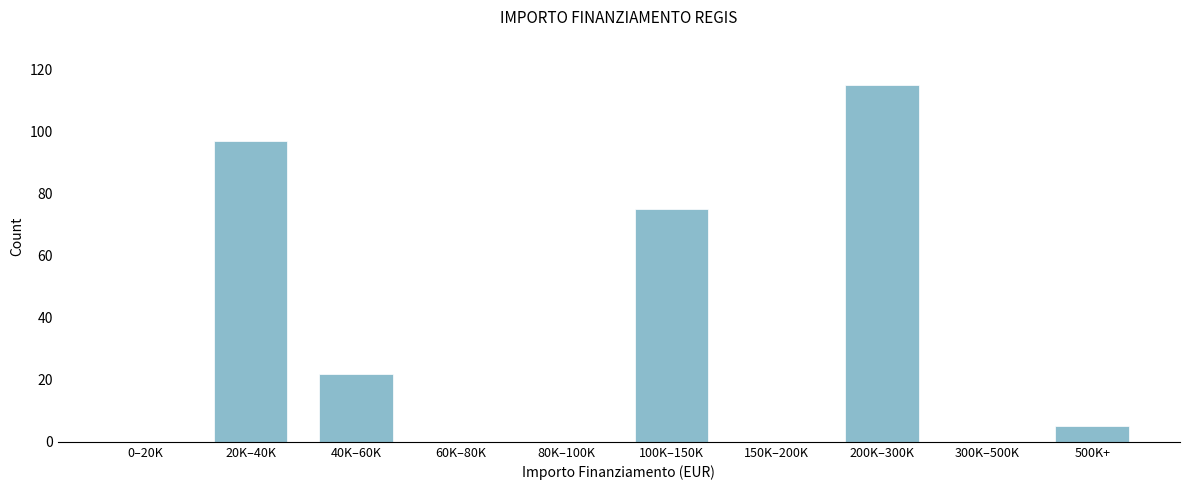

Reading left to right, extract all data points from this chart.

0–20K=0	20K–40K=97	40K–60K=22	60K–80K=0	80K–100K=0	100K–150K=75	150K–200K=0	200K–300K=115	300K–500K=0	500K+=5